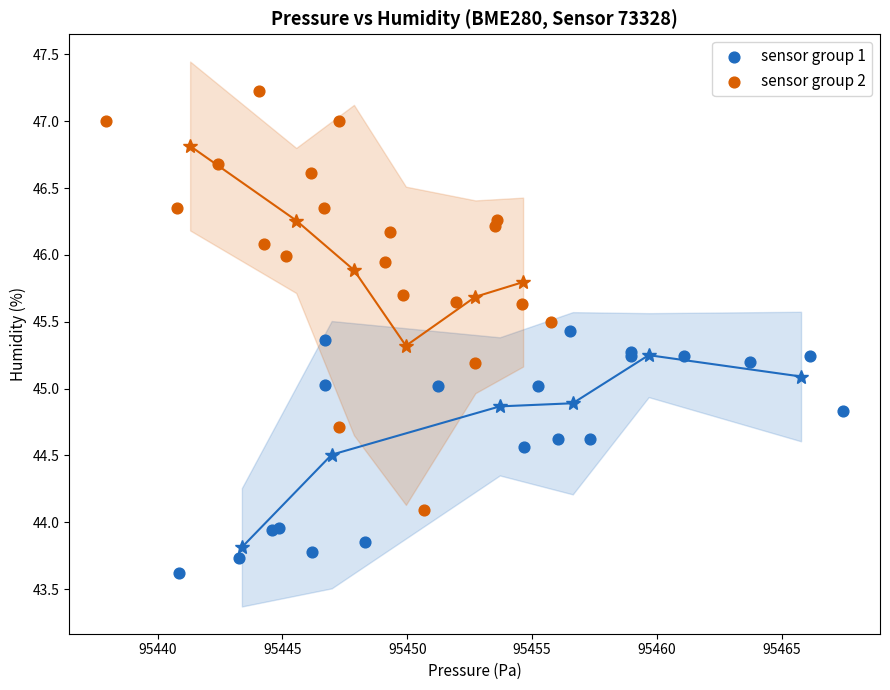

Which series has the widest spread of Y values?

sensor group 2